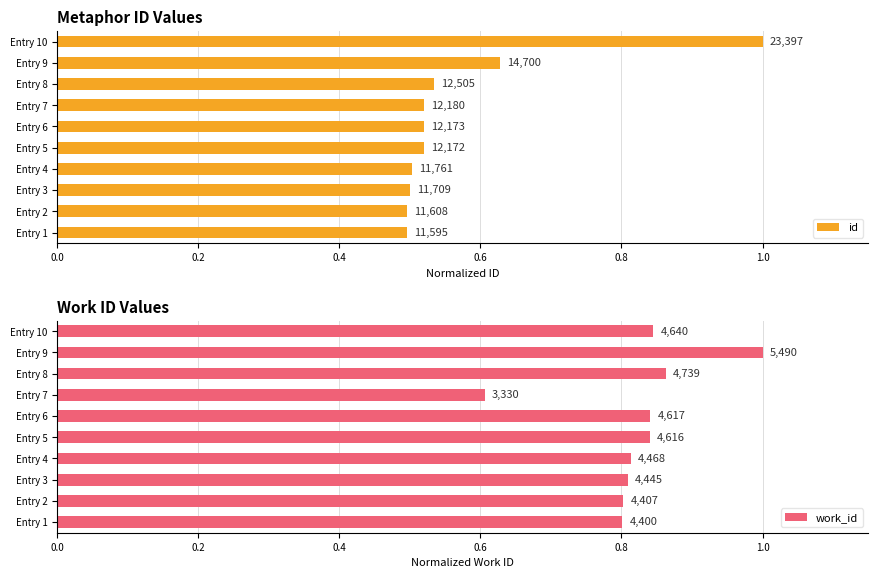

The work_id series shows 0.8 at Entry 1. True or false?

True